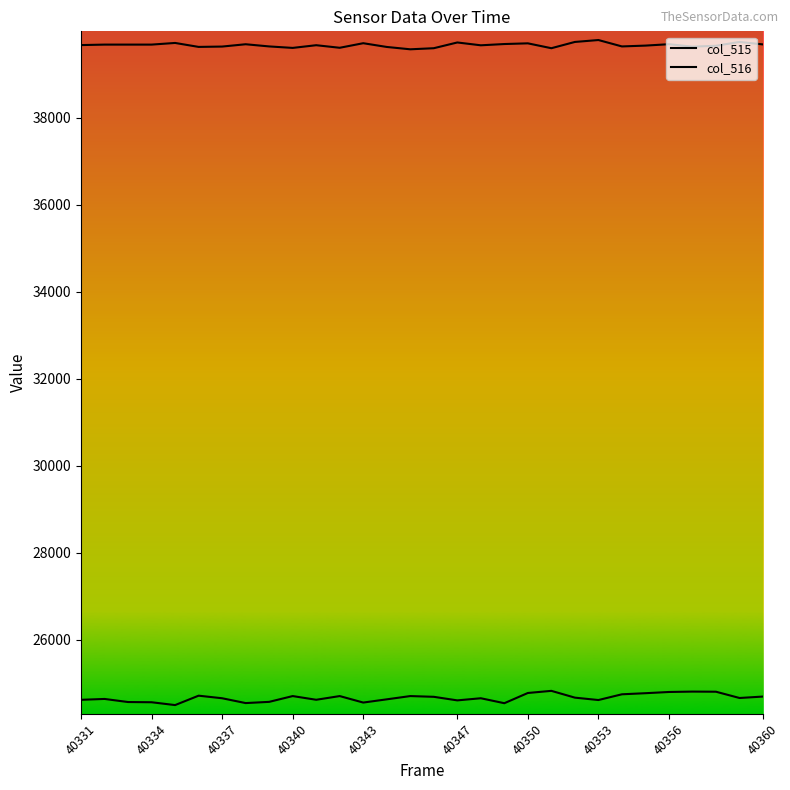

What is the maximum value for col_516?

39782